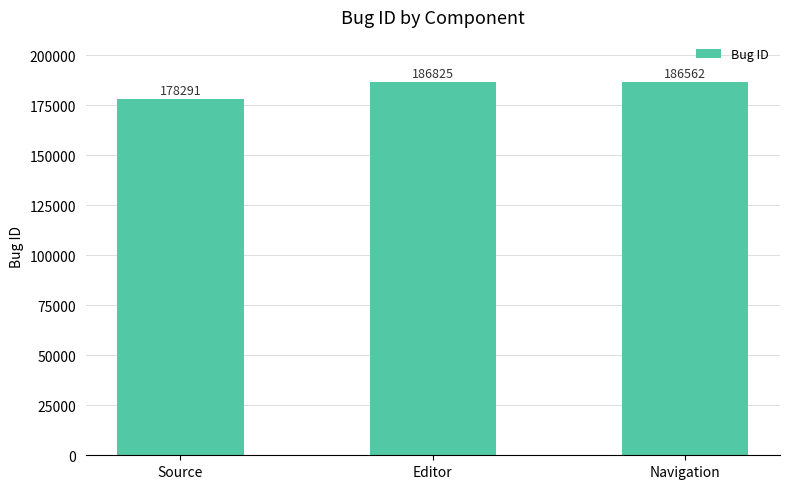

Between Source and Editor, which is larger?

Editor